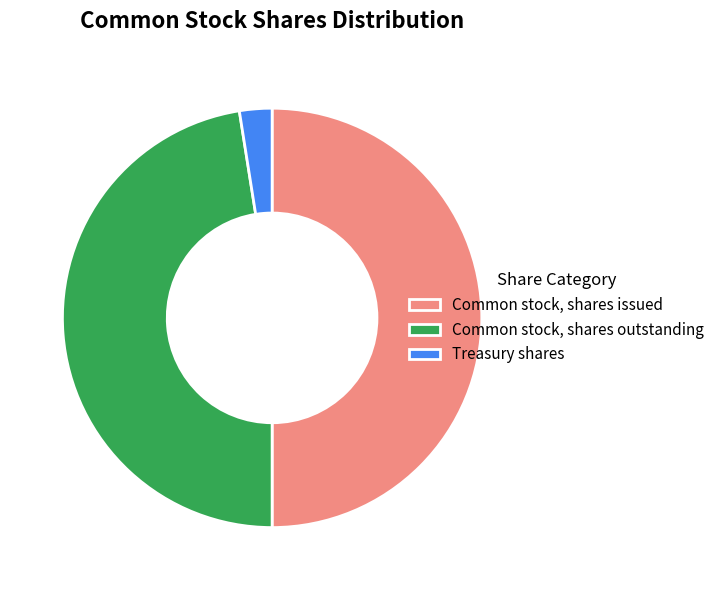

Combined, do Common stock, shares issued and Common stock, shares outstanding account for over 50%?

Yes